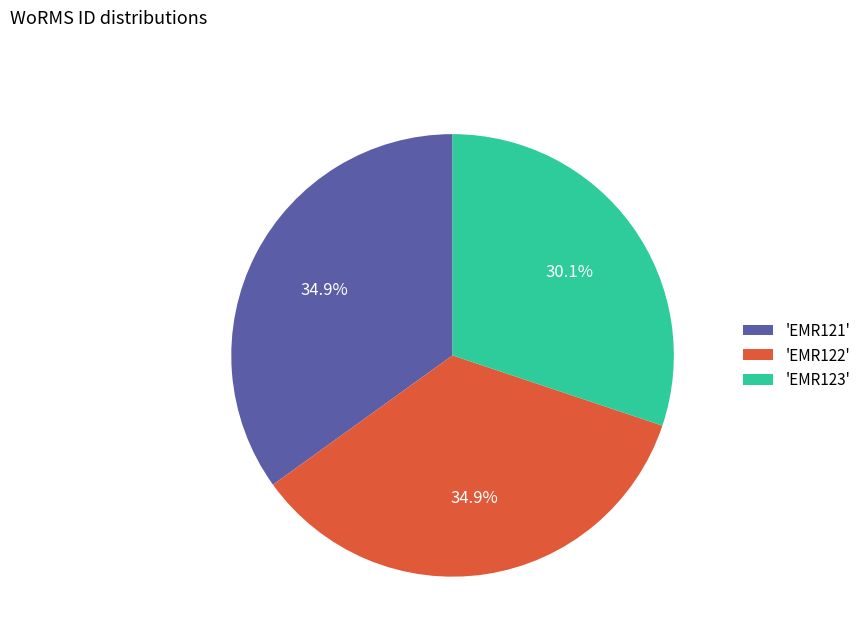

Count the number of slices in the pie.

3